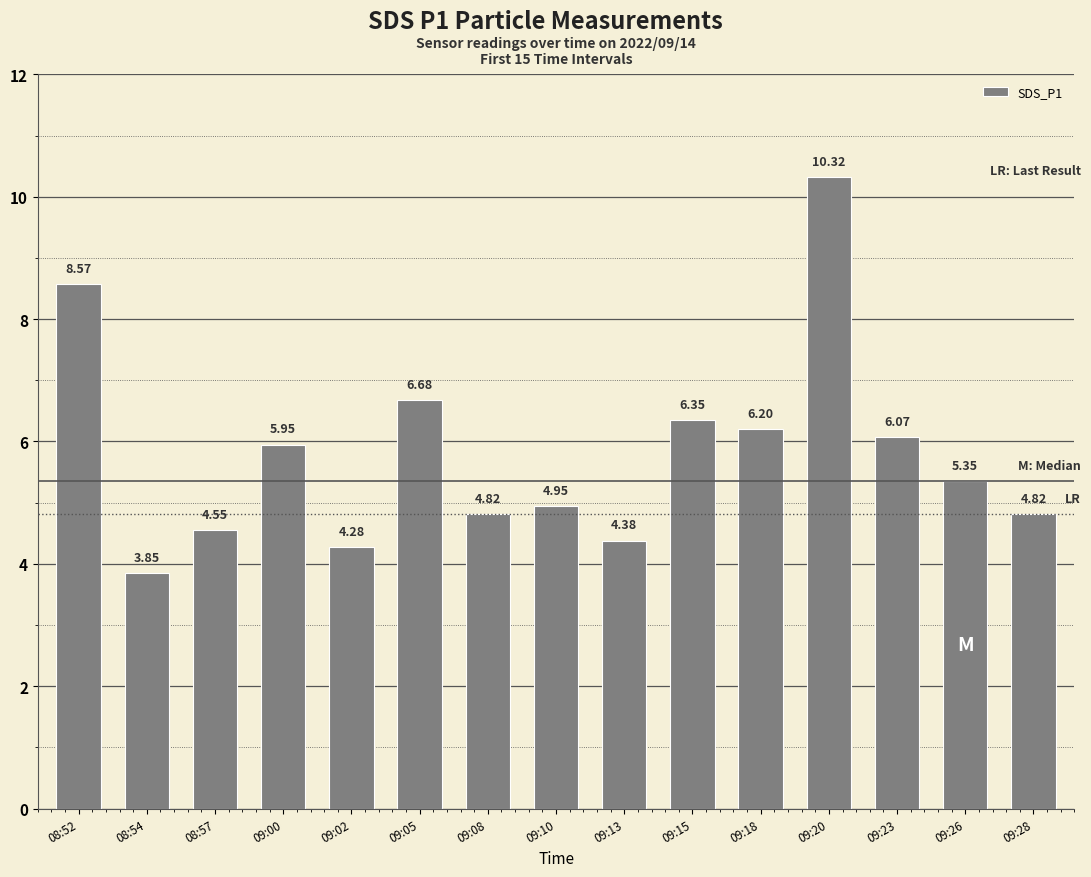

Where does the data first go above 5?

08:52